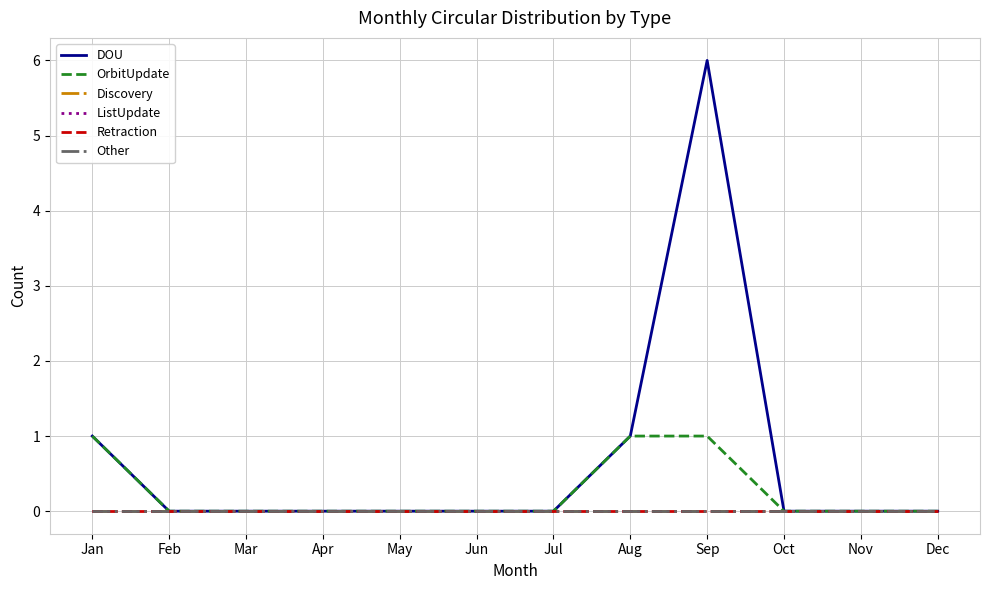

Which series changed the most between Aug and Oct?

DOU